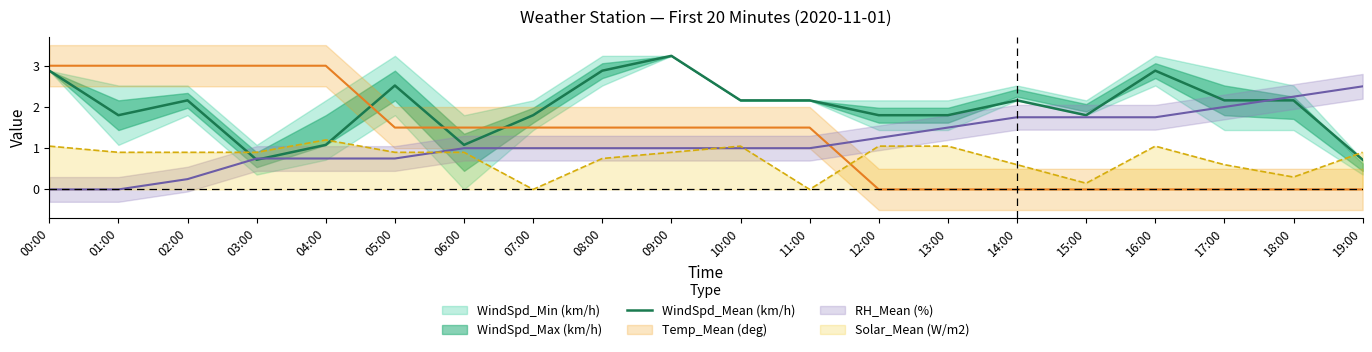

What is the ratio of the value at 14:00 to the value at 12:00?

1.2